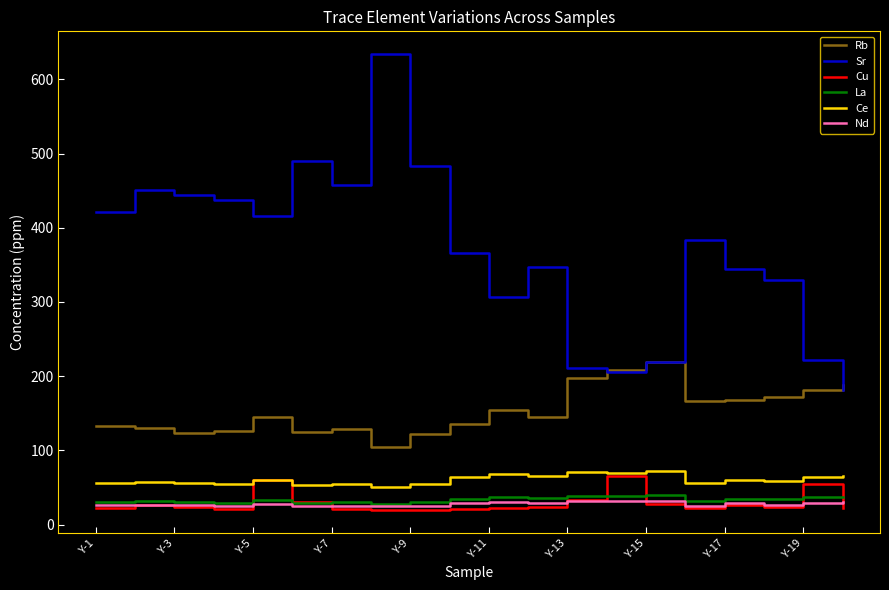

What is the smallest value displayed?

19.6